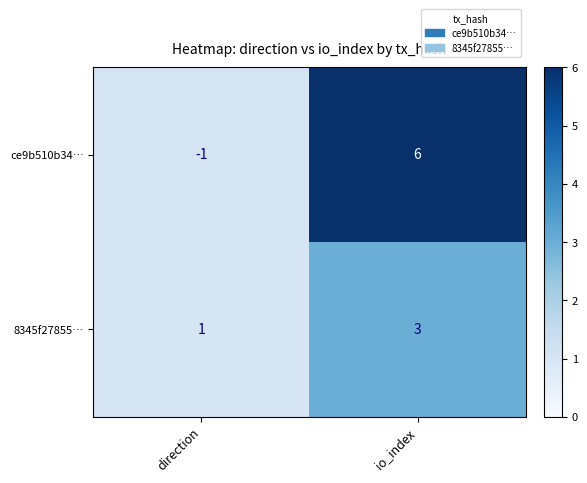

What is the maximum value shown in the chart?

6